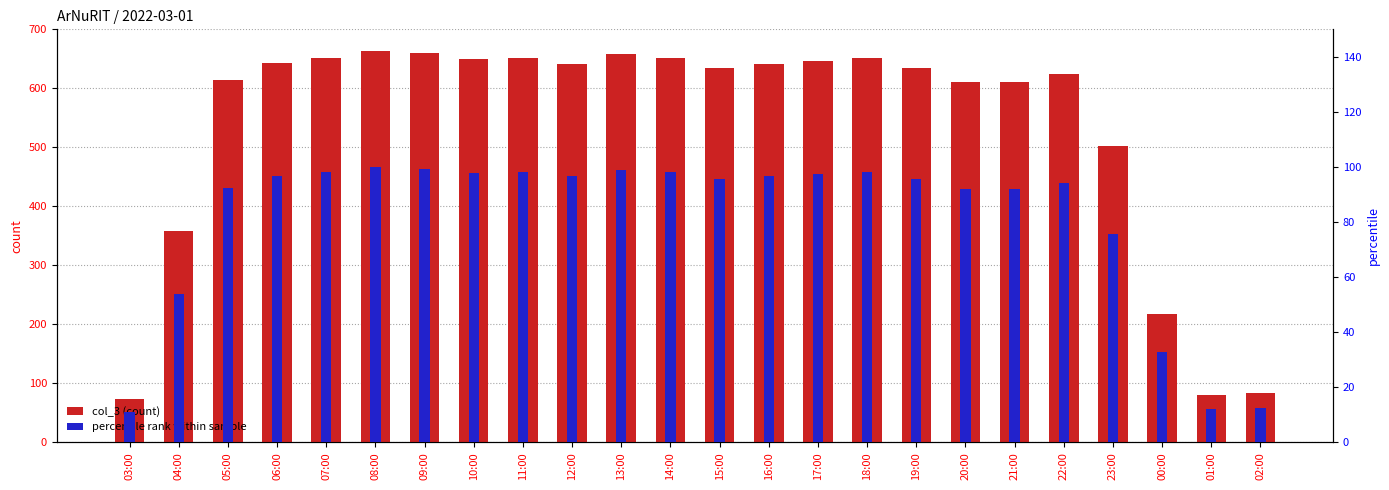

What is the label of the 13th bar from the right?

14:00